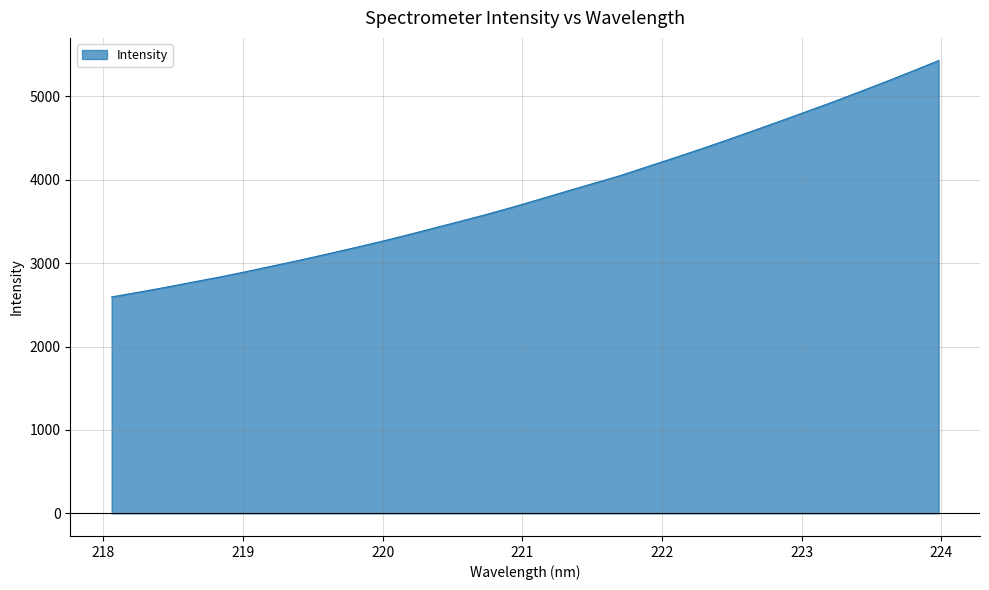

What is the minimum value shown in the chart?

2595.4